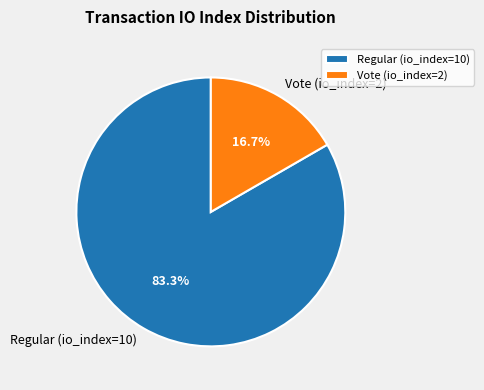

Which has a higher value, Vote (io_index=2) or Regular (io_index=10)?

Regular (io_index=10)